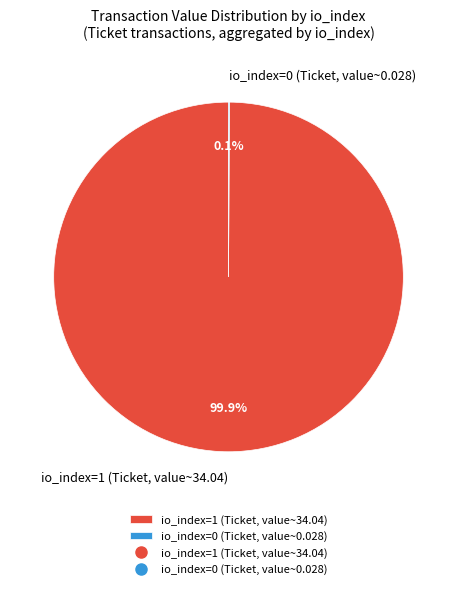

Which category accounts for the majority?

io_index=1 (Ticket, value~34.04)